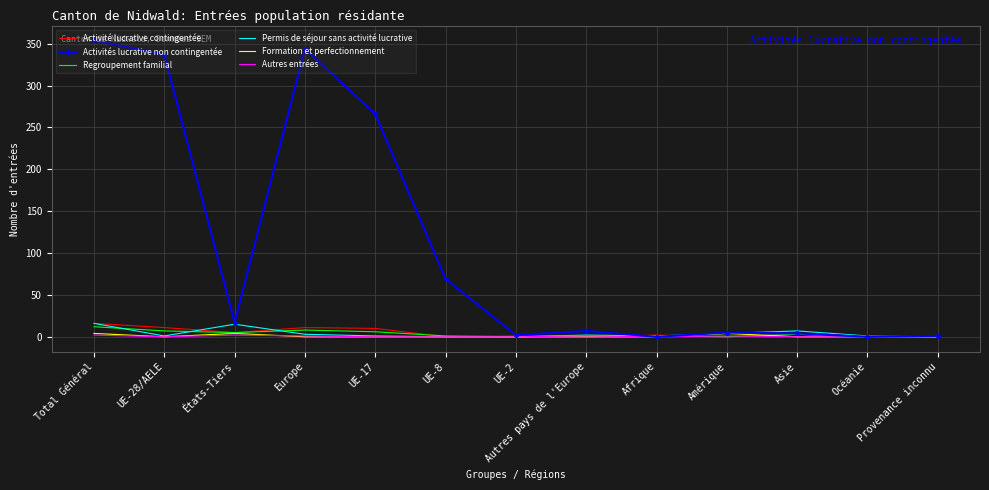

True or false: Activité lucrative contingentée has a value of 0 at Provenance inconnu.

True